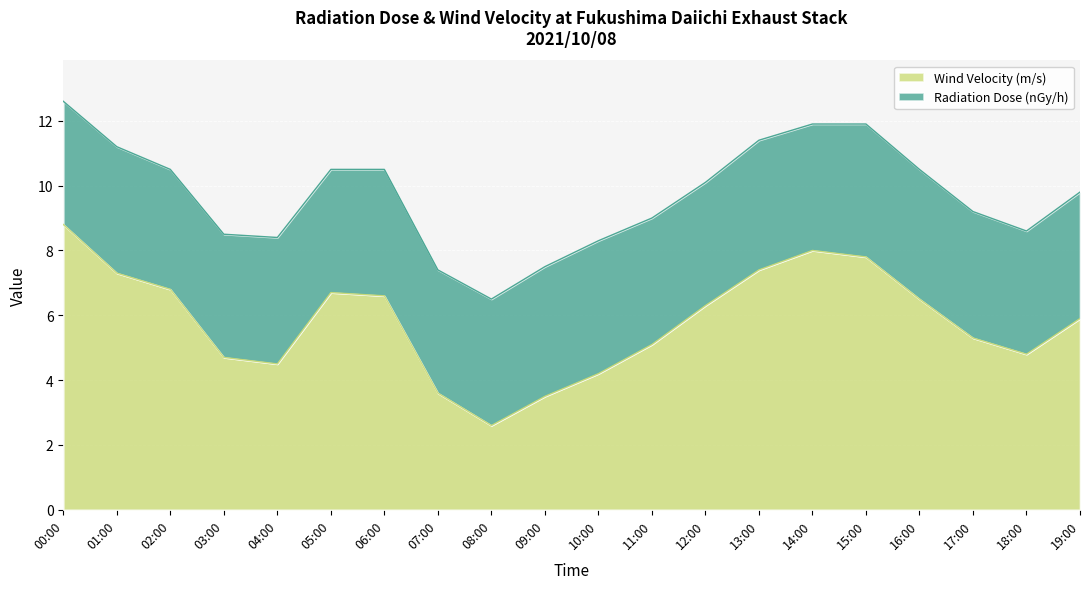

At which category does the chart reach its minimum across all series?

08:00